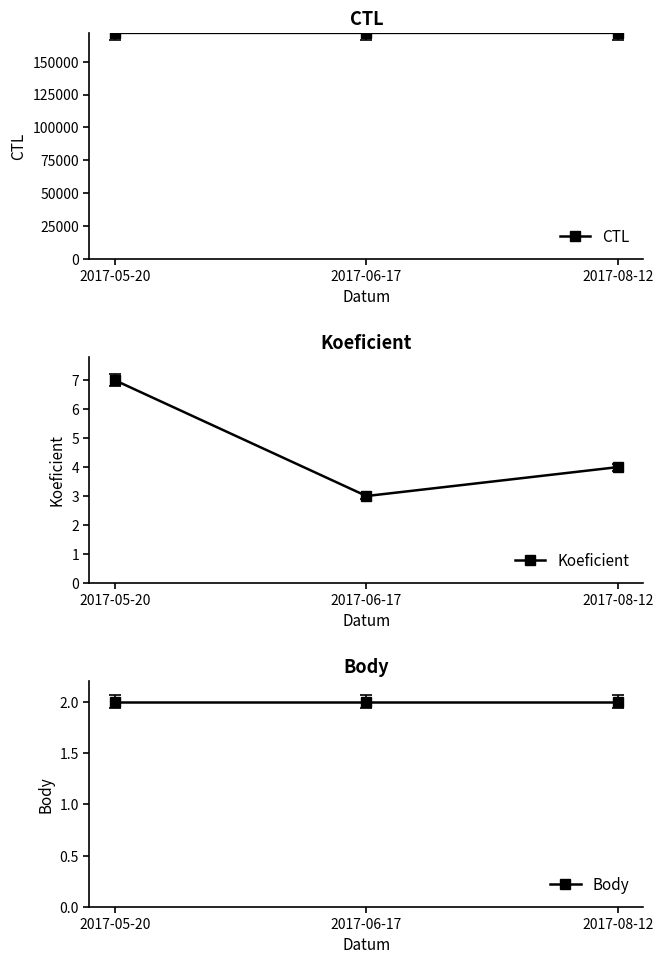

What is the total value across all series at 2017-06-17?

171909